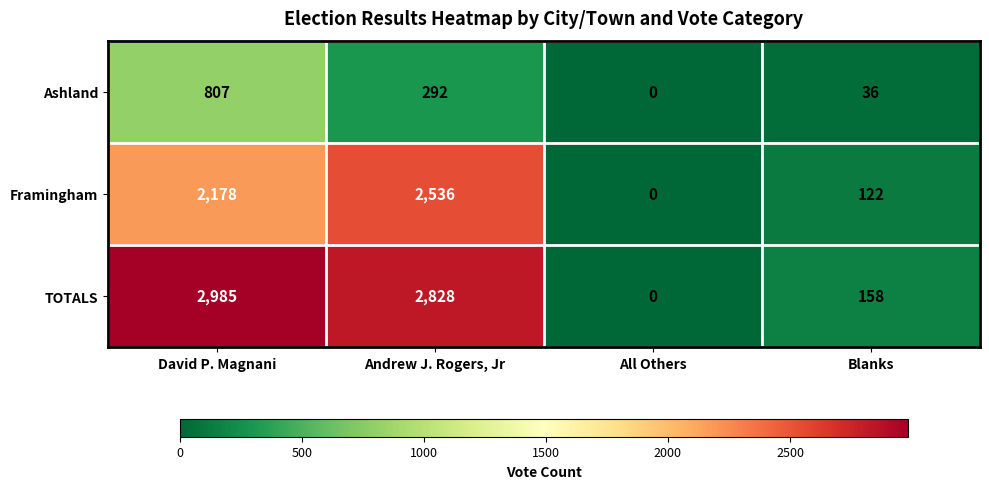

At which label is Ashland closest to 403?

Andrew J. Rogers, Jr